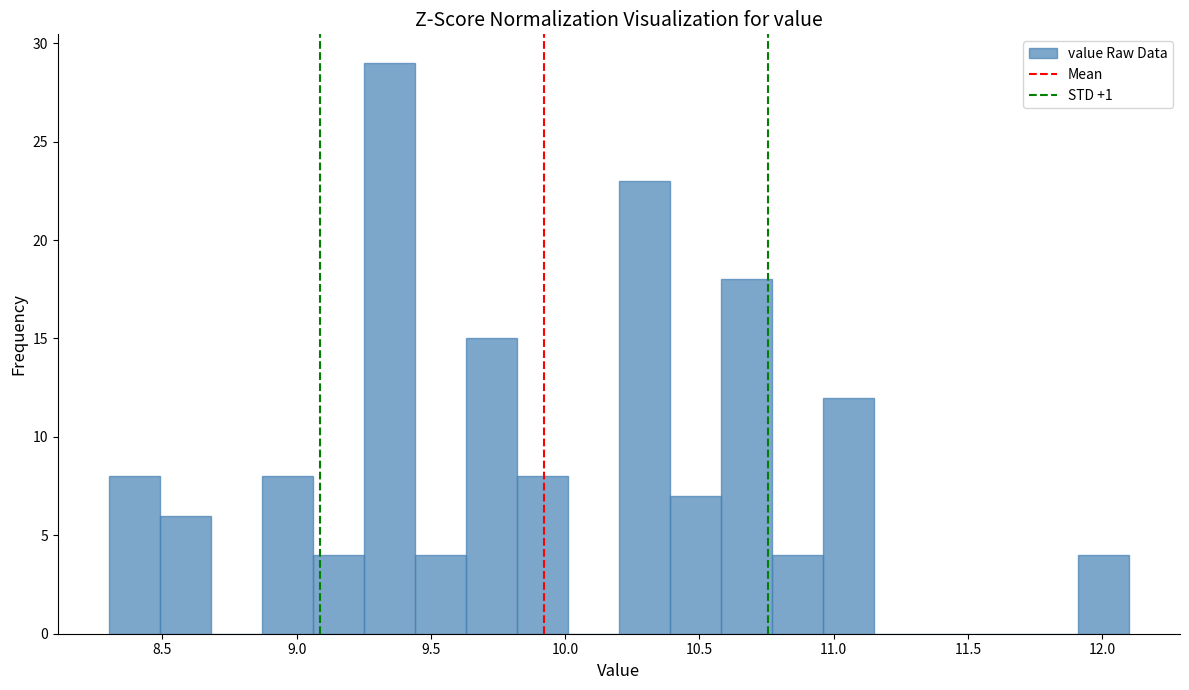

Read against the x-axis, roughly where is the centre of the tallest bar?

9.35